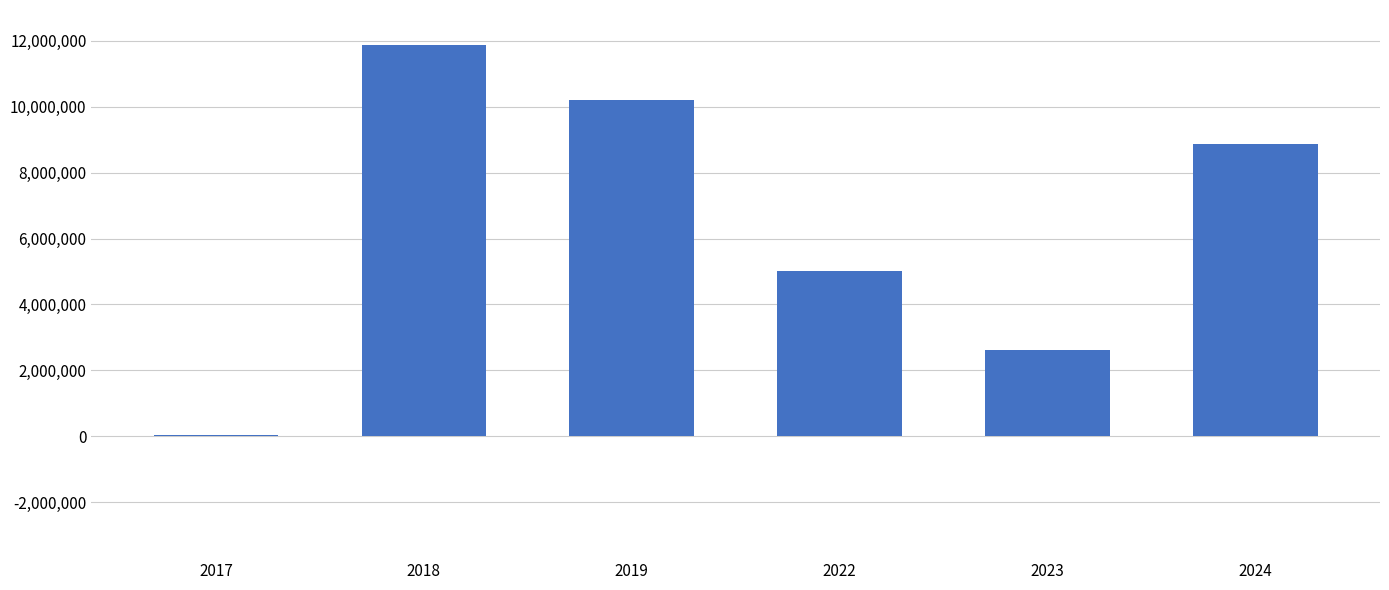

Reading left to right, list all the values displayed in this chart.

2017=42072.0	2018=11868425.0	2019=10212977.9	2022=5002310.4	2023=2621309.8	2024=8852959.6